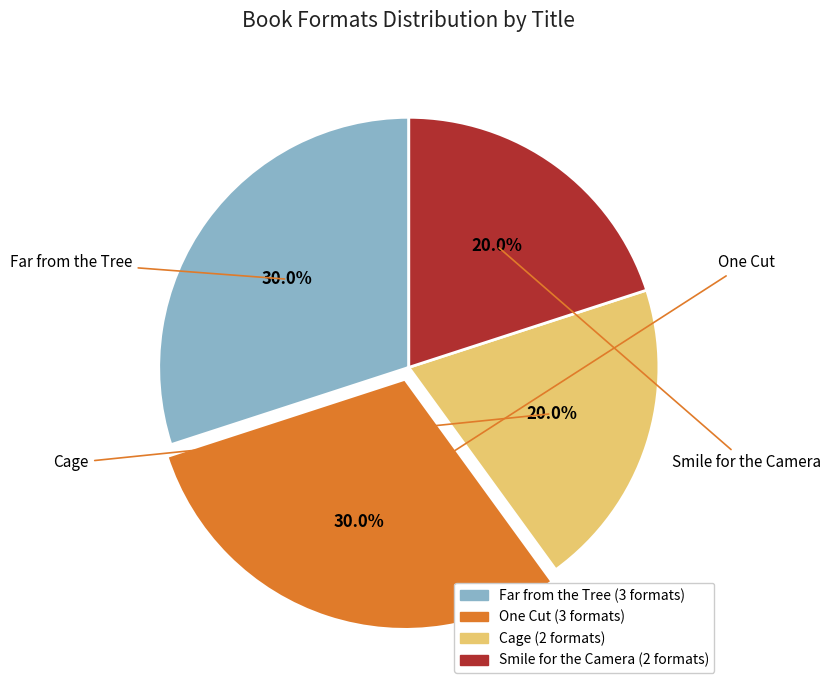

What is the ratio of the value at Far from the Tree to the value at Smile for the Camera?

1.5